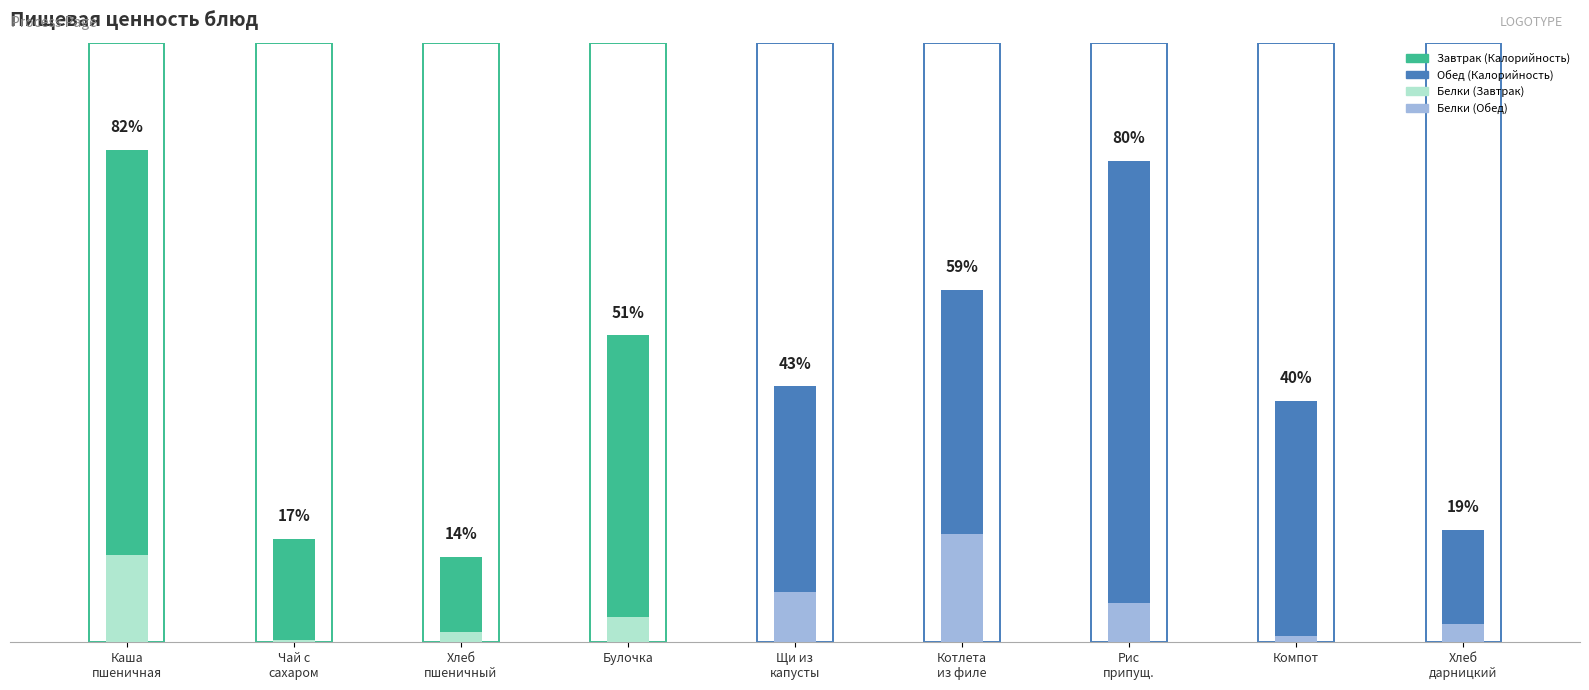

What is the value of the Белки, г (масштаб) bar at the 8th from the left?

3.3